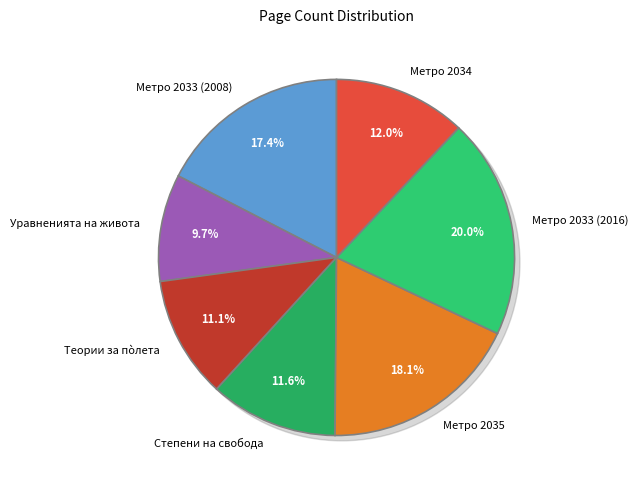

To the nearest percent, what is the combined percentage of Степени на свобода and Метро 2034?

24%